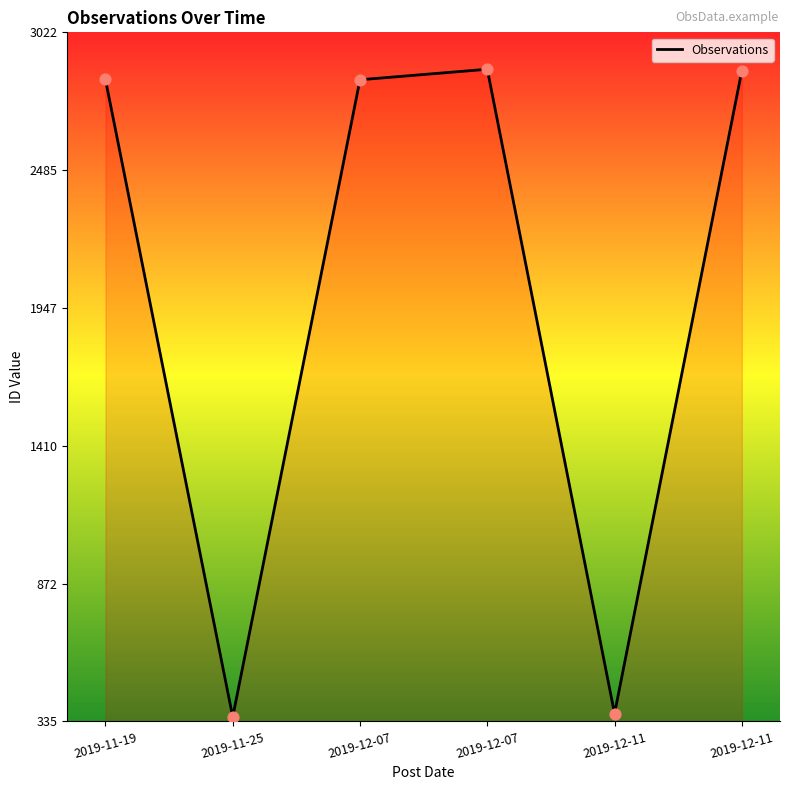

Approximately how many times larger is the value at 2019-12-11 compared to 2019-12-11?

7.8